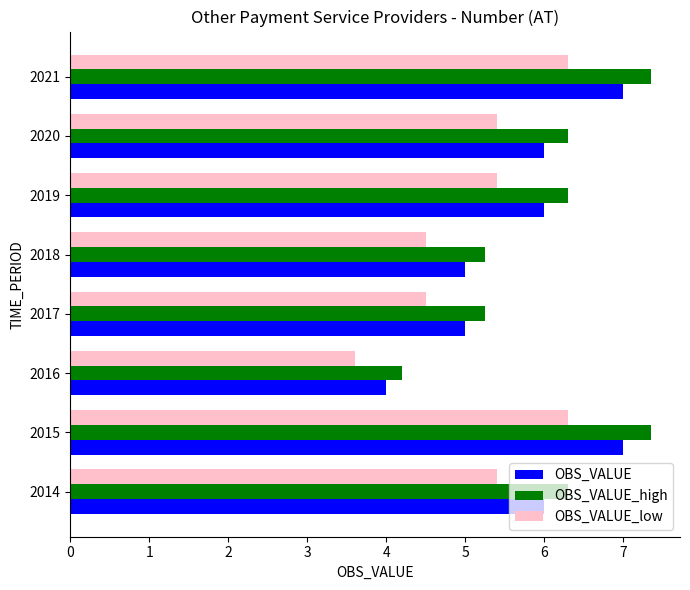

What is the maximum value shown in the chart?

7.4